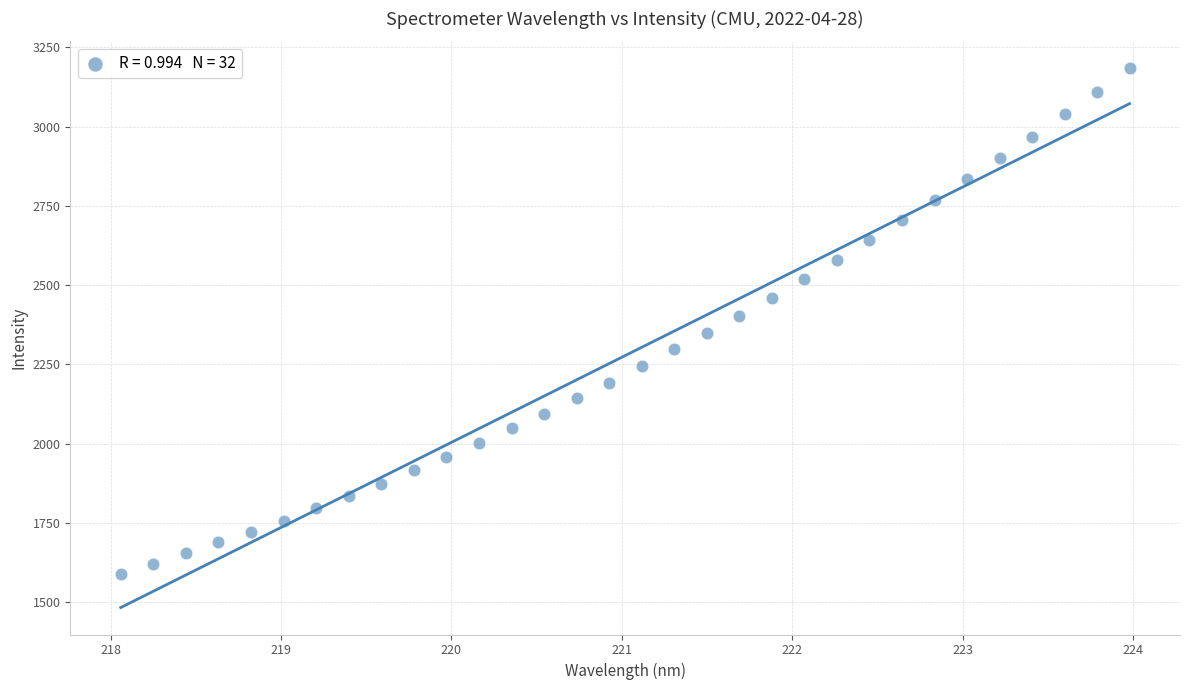

What is the range of X values (max minus min)?

5.9